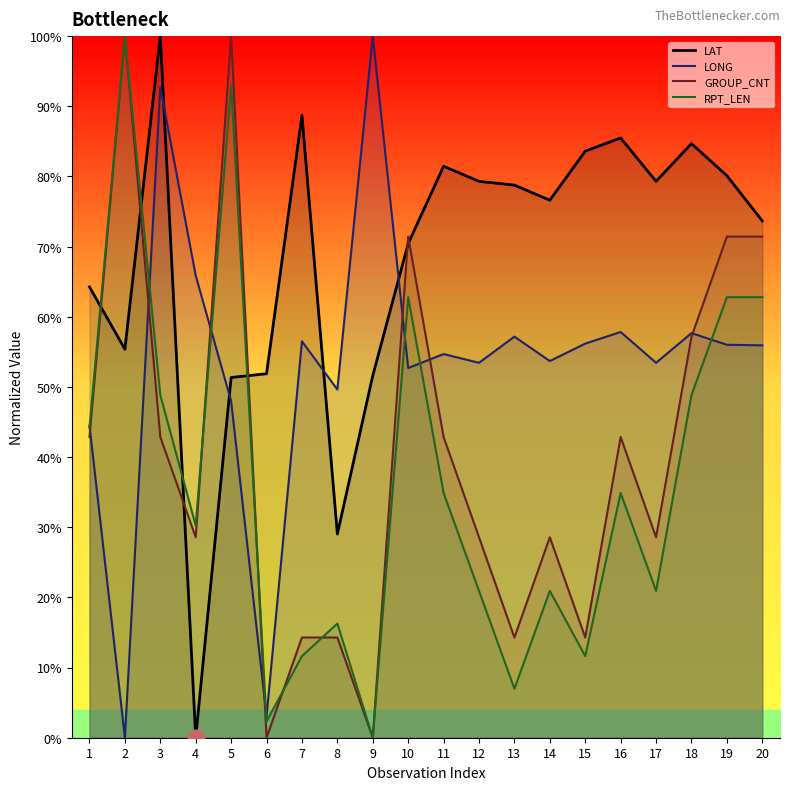

What is the difference between the second highest and minimum values in the GROUP_CNT series?

100.0